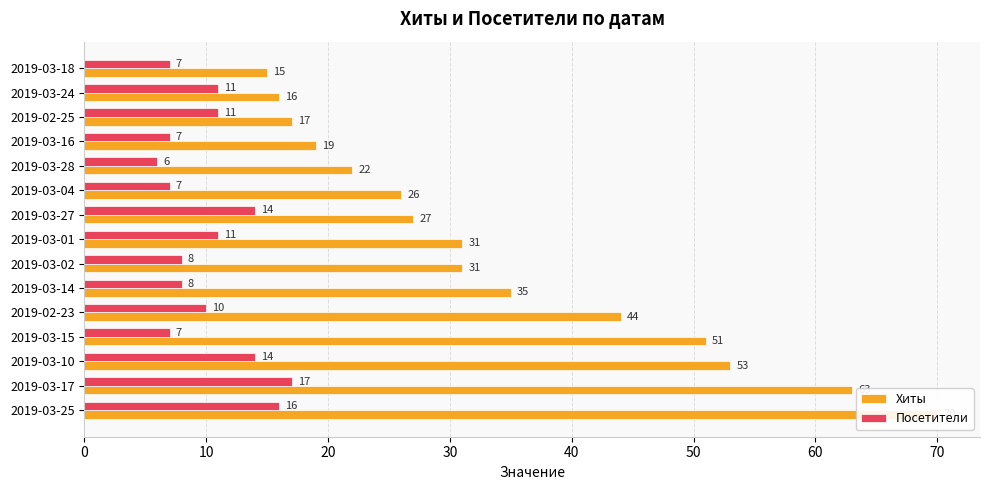

Rank the series at 2019-03-27 from lowest to highest value.

Посетители, Хиты